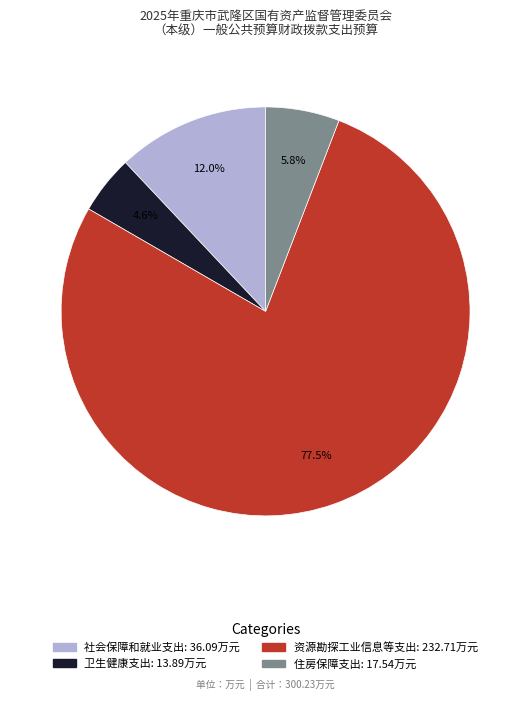

Is there a majority slice in this chart?

Yes